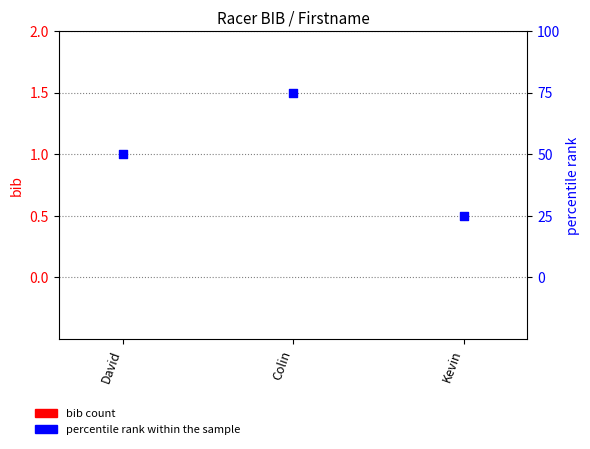

At how many categories does at least one series exceed 34?

2